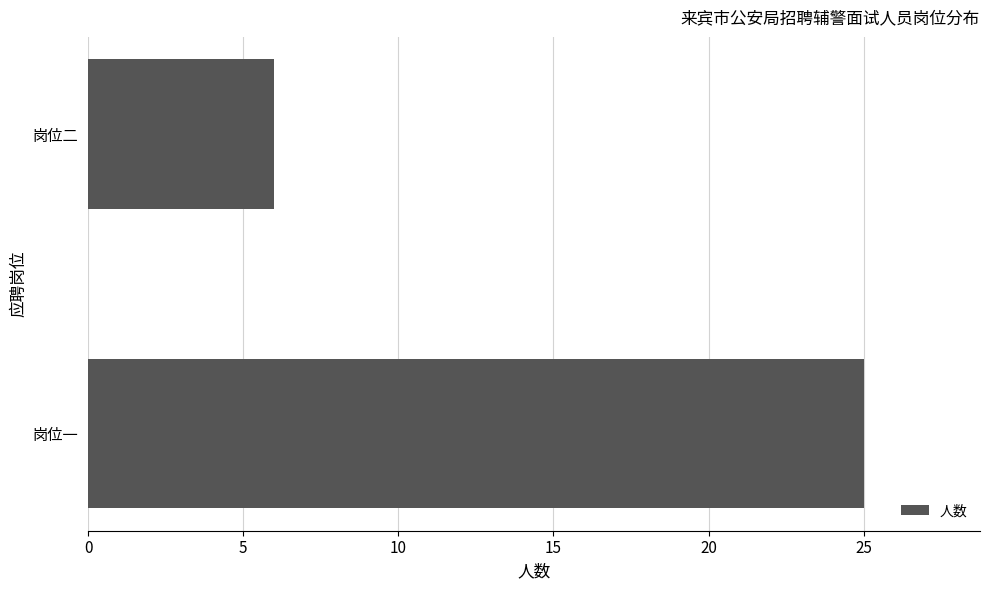

True or false: the data shows 25 at 岗位一.

True